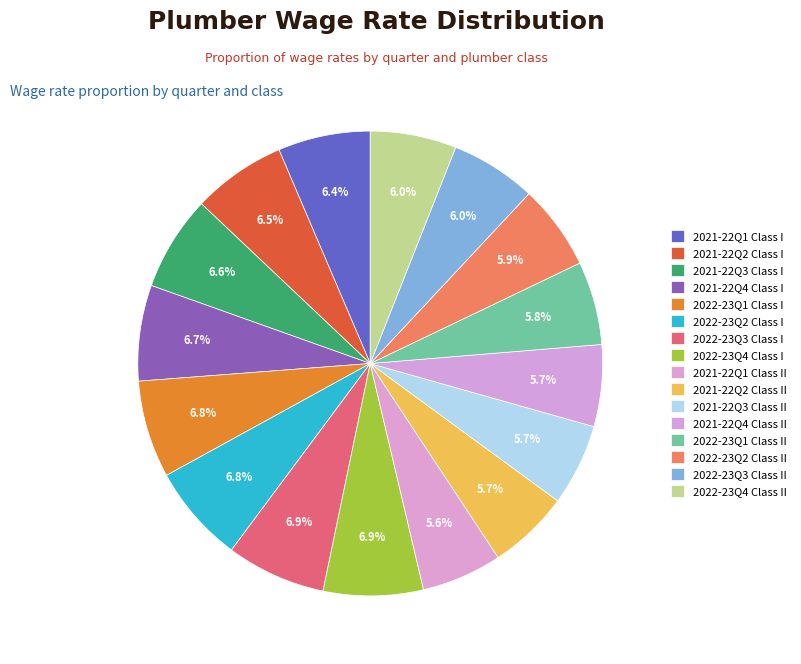

To the nearest percent, what percentage of the pie is 2021-22Q2 Class I?

7%